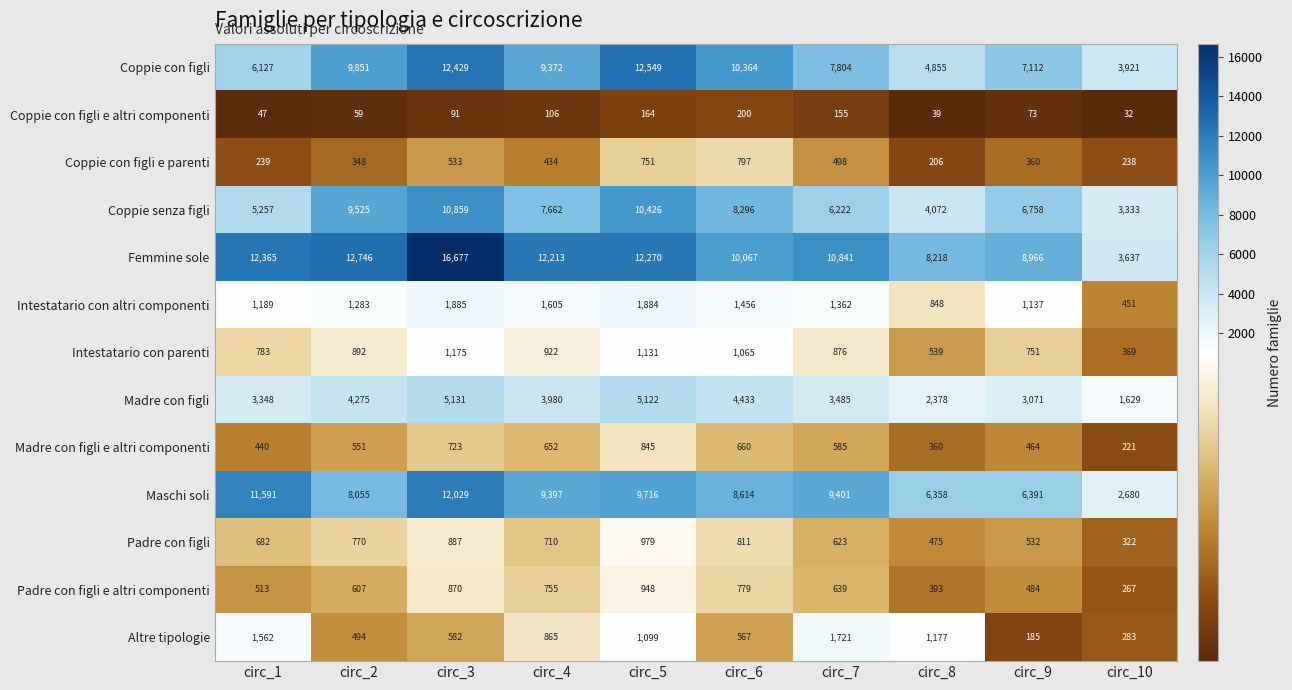

At which label does Madre con figli e altri componenti first exceed 585?

circ_3